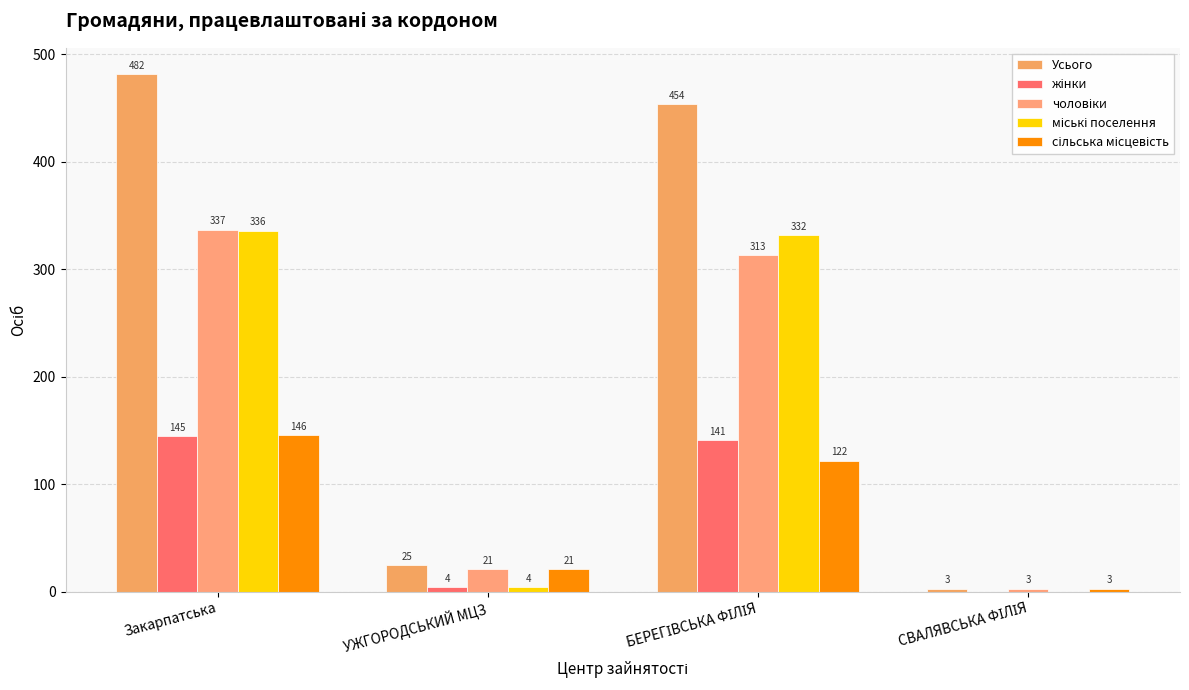

How many groups of bars are there?

4